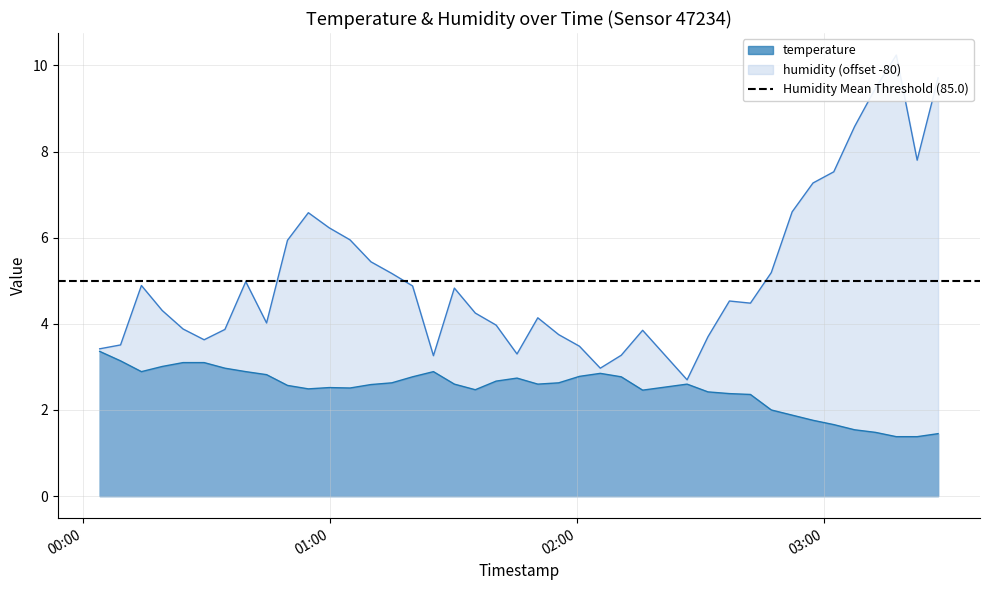

What is the minimum value for temperature?

1.4